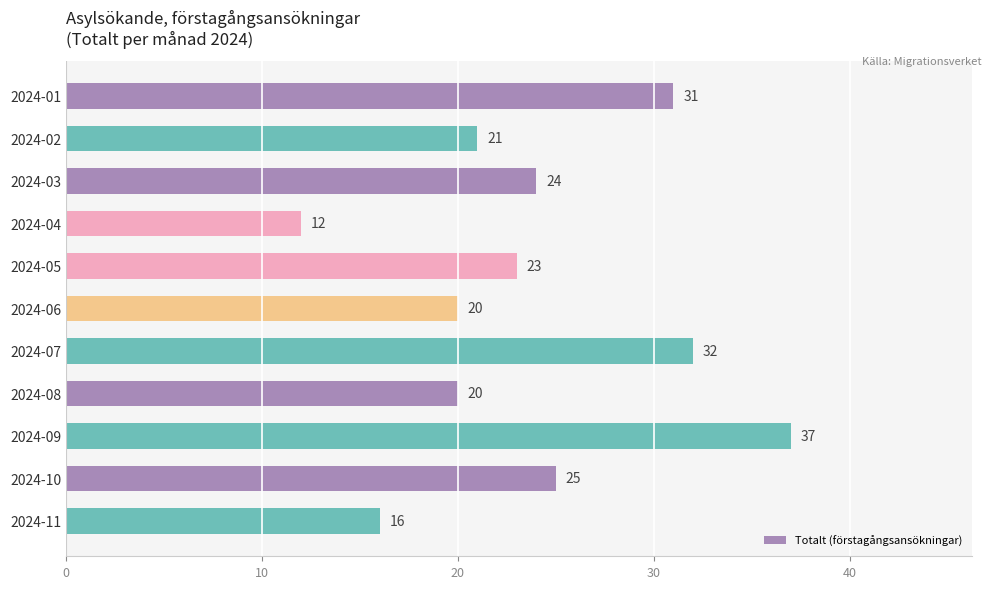

Reading top to bottom, list all the values displayed in this chart.

2024-01=31	2024-02=21	2024-03=24	2024-04=12	2024-05=23	2024-06=20	2024-07=32	2024-08=20	2024-09=37	2024-10=25	2024-11=16